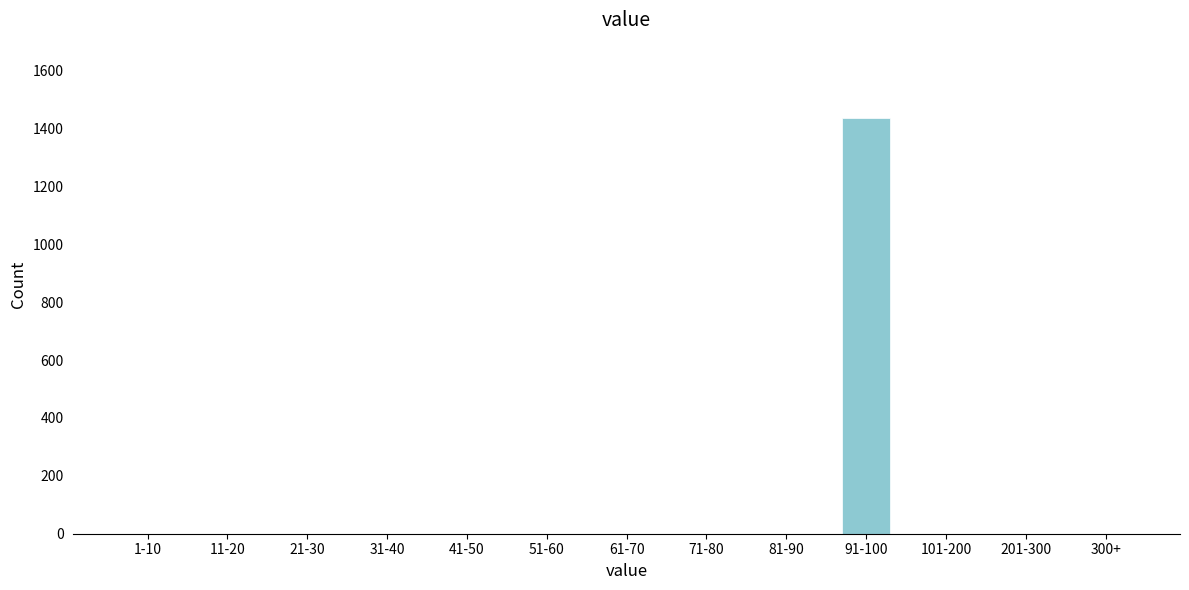

Reading right to left, extract all data points from this chart.

300+=0	201-300=0	101-200=0	91-100=1438	81-90=0	71-80=0	61-70=0	51-60=0	41-50=0	31-40=0	21-30=0	11-20=0	1-10=0